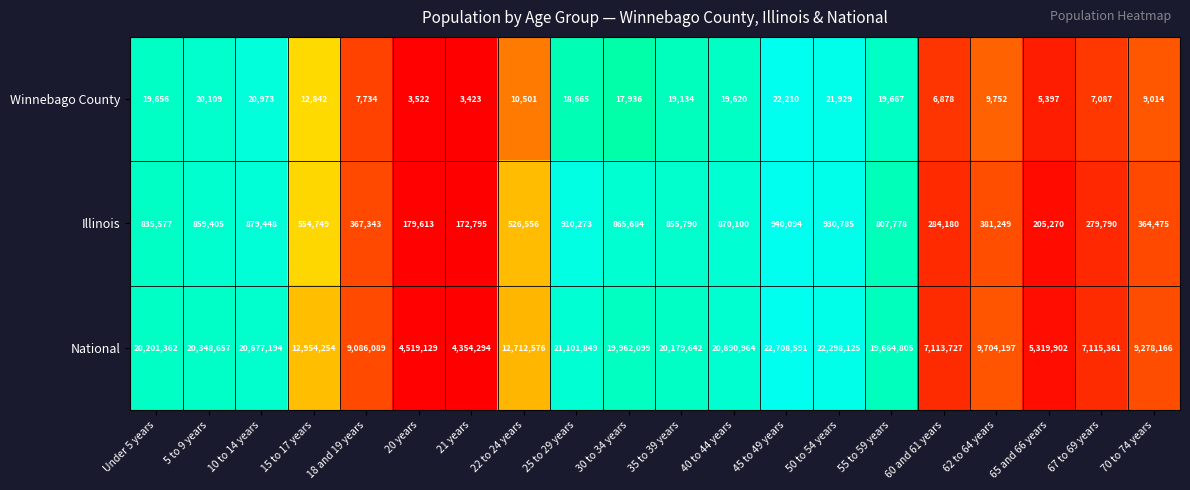

Rank the series by their maximum value, from lowest to highest.

Winnebago County, Illinois, National